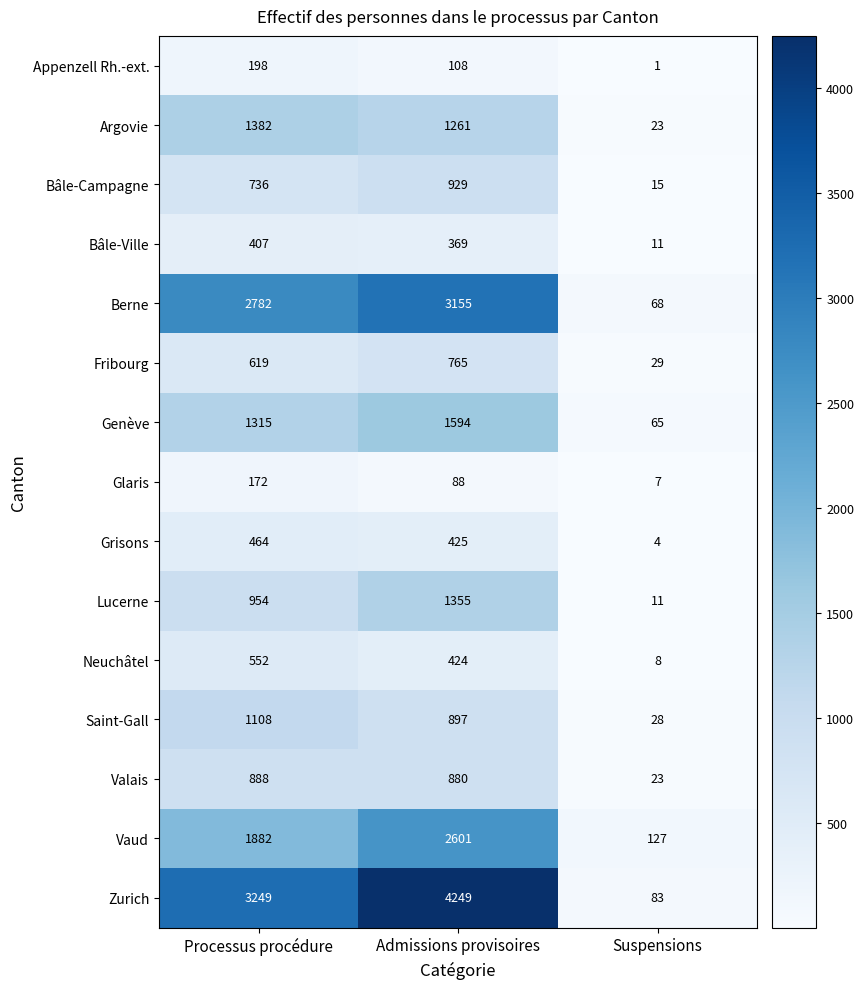

Between Processus procédure and Admissions provisoires, which series saw the biggest shift?

Zurich